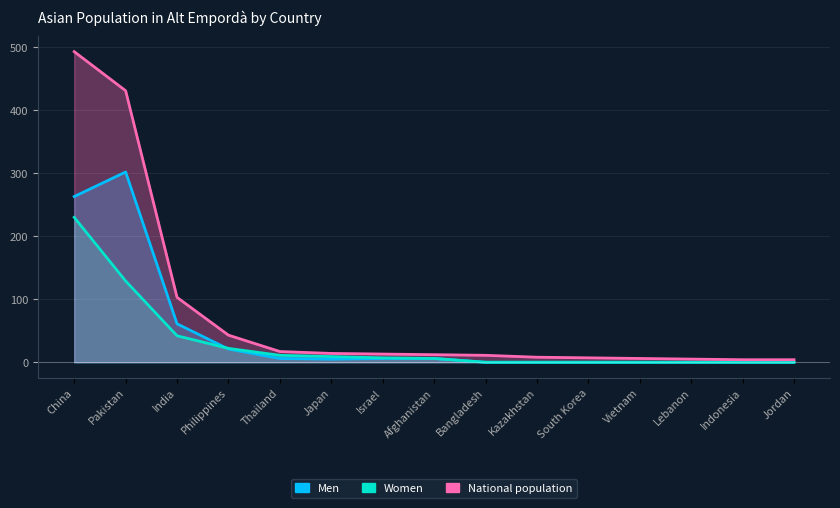

Which series has the widest spread of values?

National population